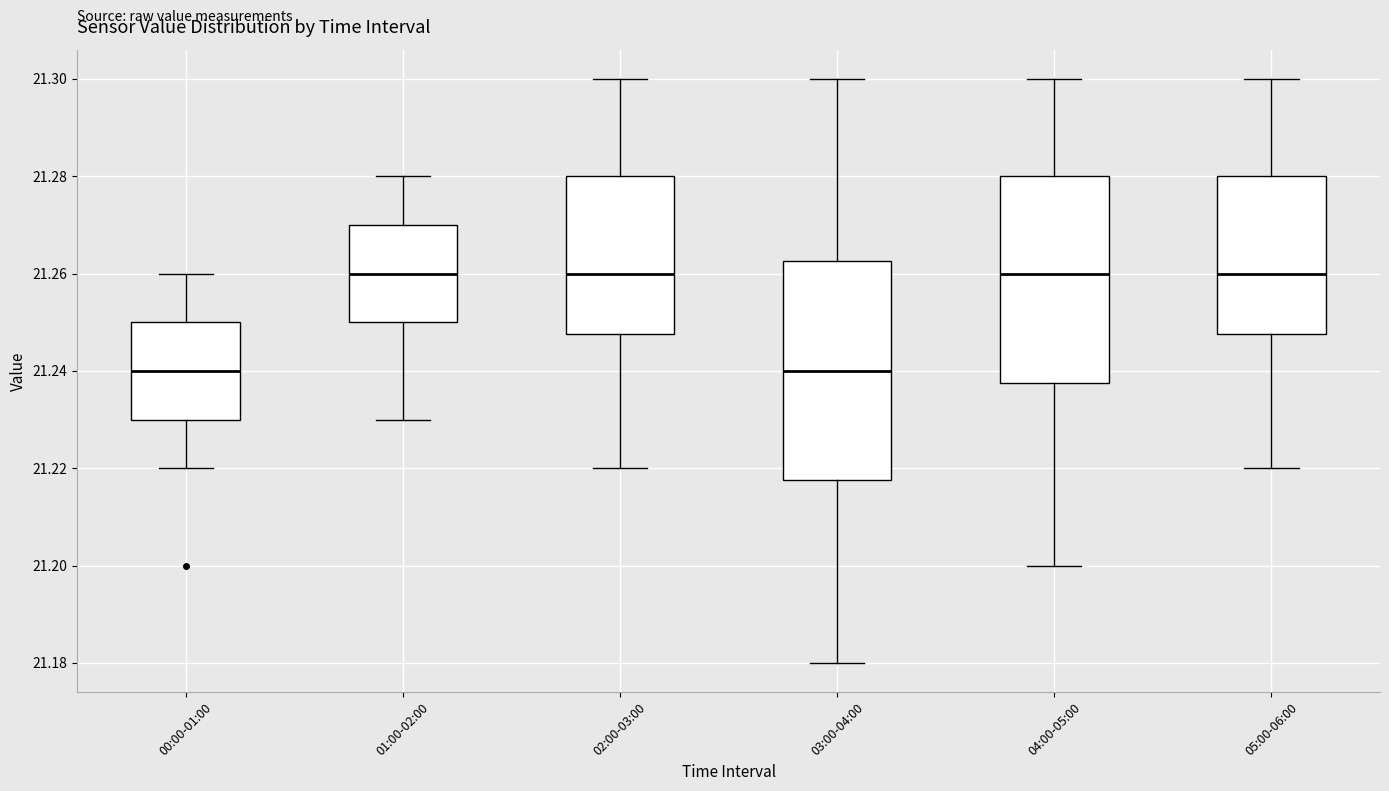

Reading left to right, read every box against the y-axis: the position of its median line, the range the box covers, and the ends of its whiskers. The values are not printed on the chart, so give them approximately, as read against the axis.

00:00-01:00: median 21.240, box 21.230 to 21.250, whiskers 21.220 to 21.260
01:00-02:00: median 21.260, box 21.250 to 21.270, whiskers 21.230 to 21.280
02:00-03:00: median 21.260, box 21.248 to 21.280, whiskers 21.220 to 21.300
03:00-04:00: median 21.240, box 21.218 to 21.262, whiskers 21.180 to 21.300
04:00-05:00: median 21.260, box 21.238 to 21.280, whiskers 21.200 to 21.300
05:00-06:00: median 21.260, box 21.248 to 21.280, whiskers 21.220 to 21.300